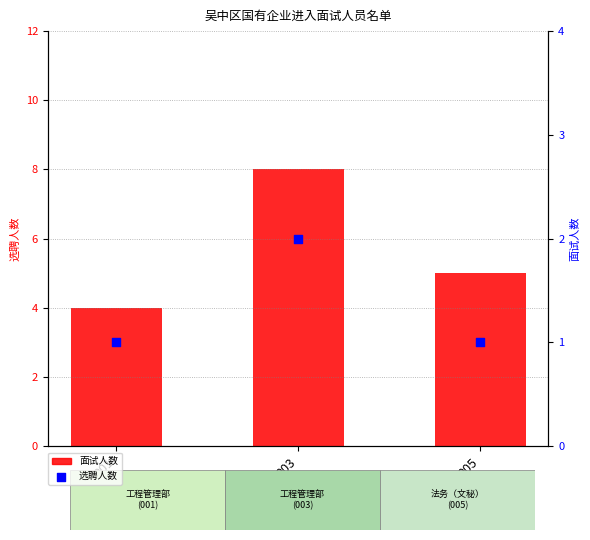

What are all the series names shown in the legend?

面试人数, 选聘人数